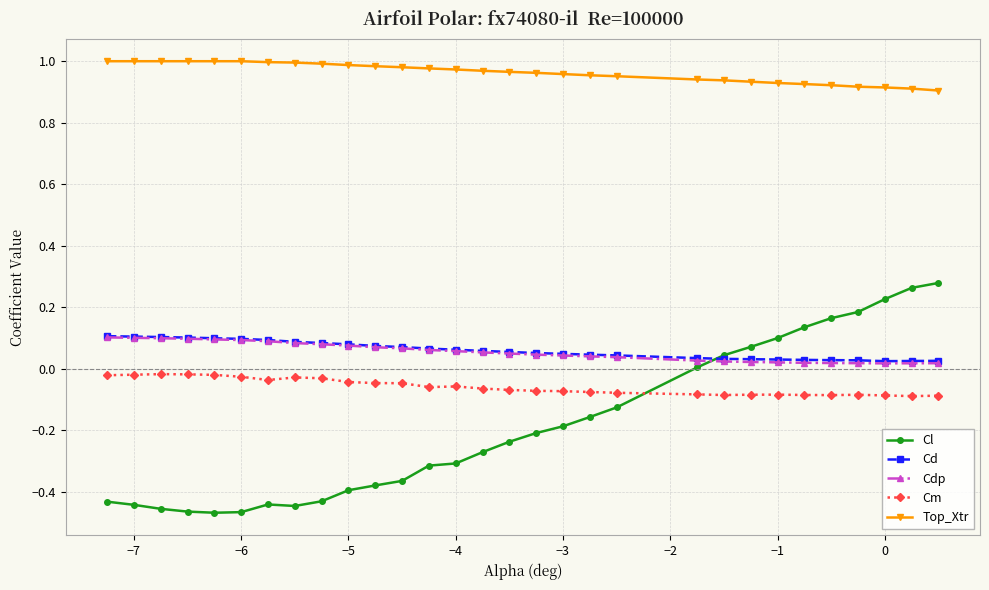

Which series has the largest total across all categories?

Top_Xtr